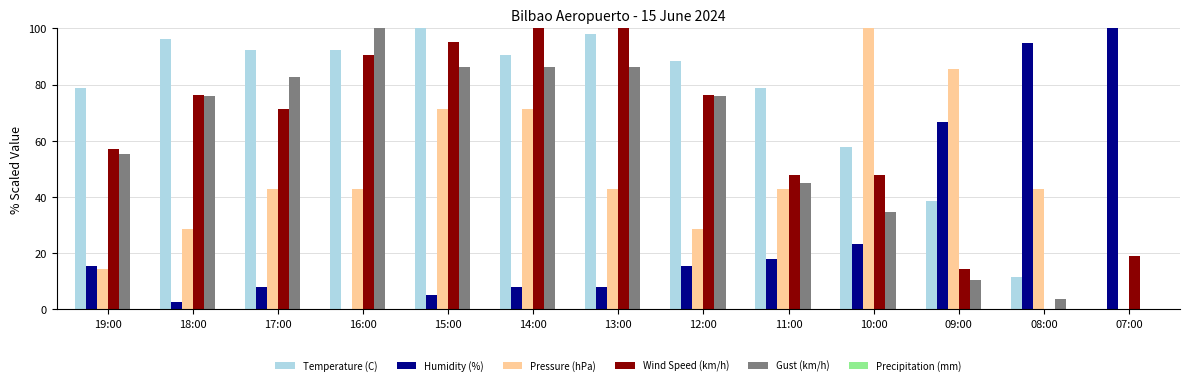

Which series has the largest total across all categories?

Temperature (C)